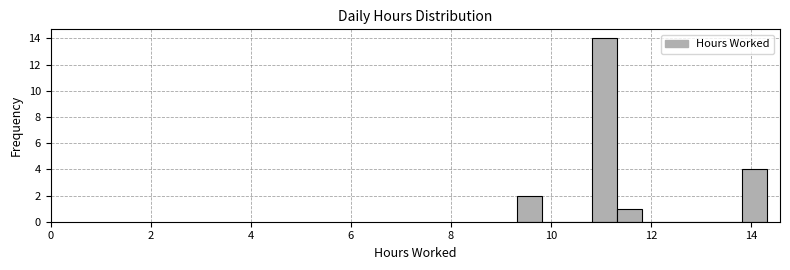

Read against the x-axis, roughly where is the centre of the tallest bar?

11.0